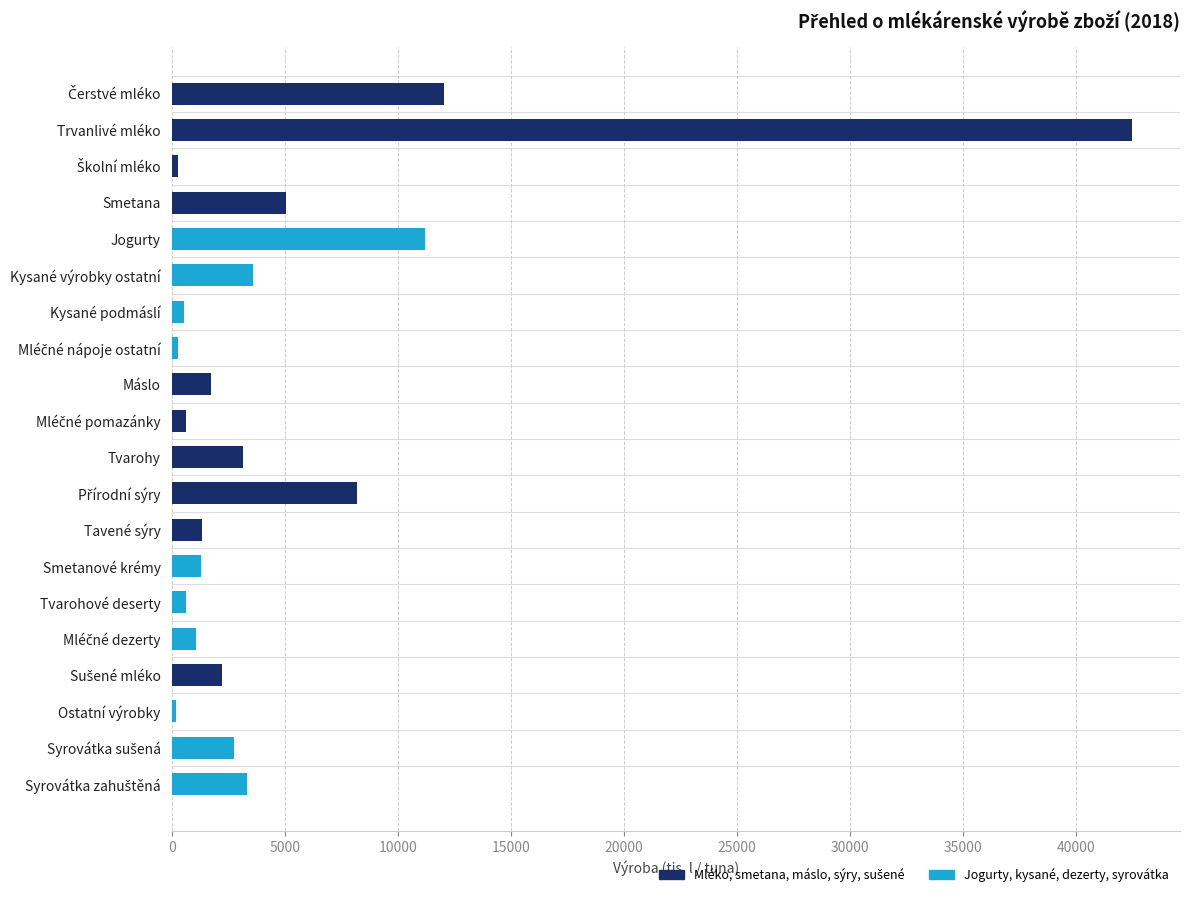

What is the change in value from Kysané výrobky ostatní to Smetanové krémy?

-2265.5